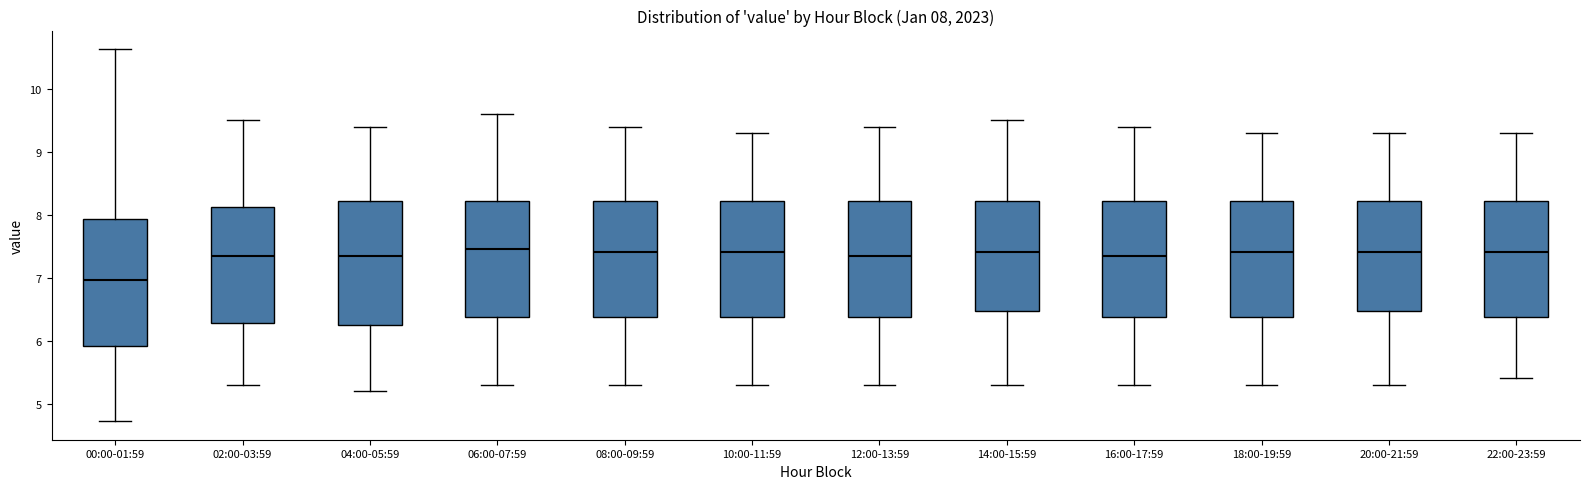

Which box's median line is the lowest?

00:00-01:59